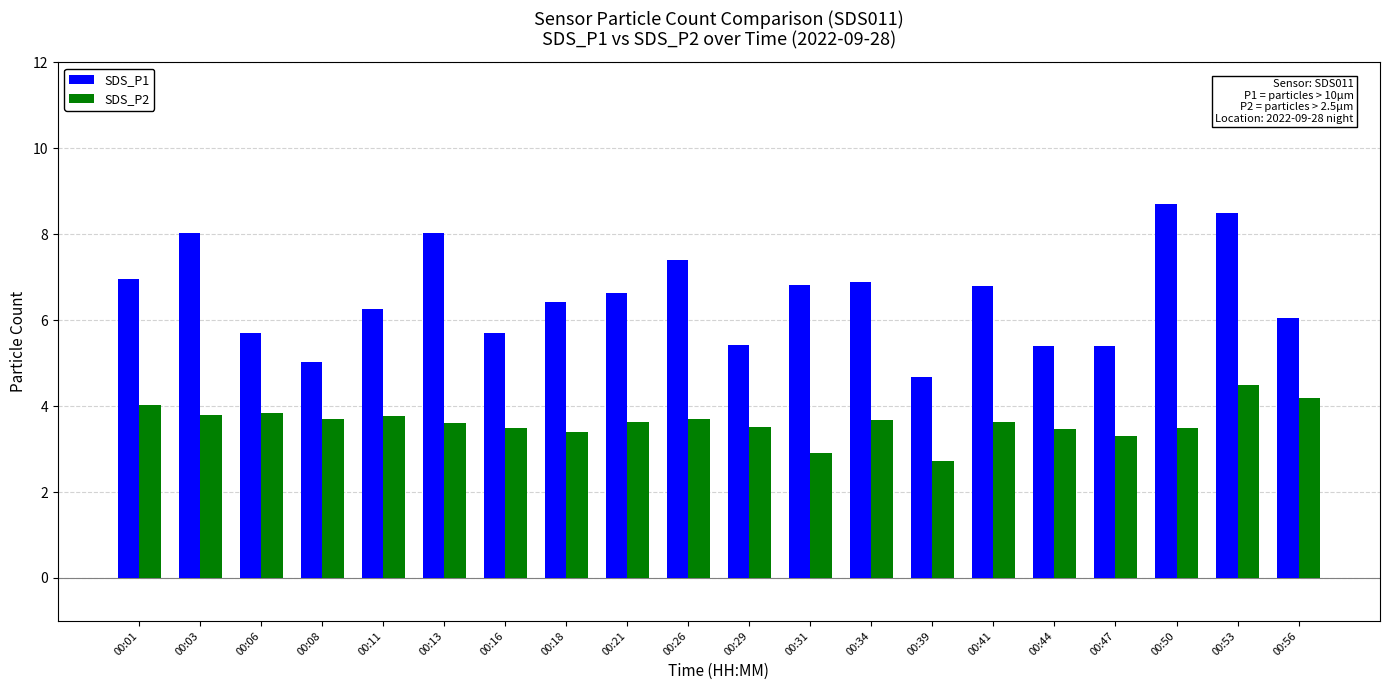

What is the average value of the SDS_P2 series?

3.6